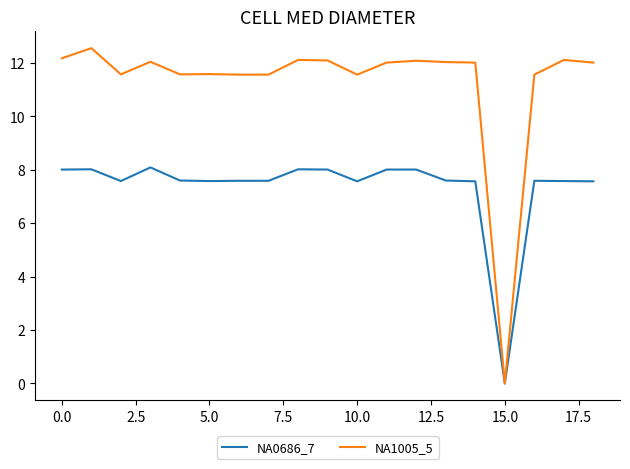

What is the highest value of the NA1005_5 series?

12.5